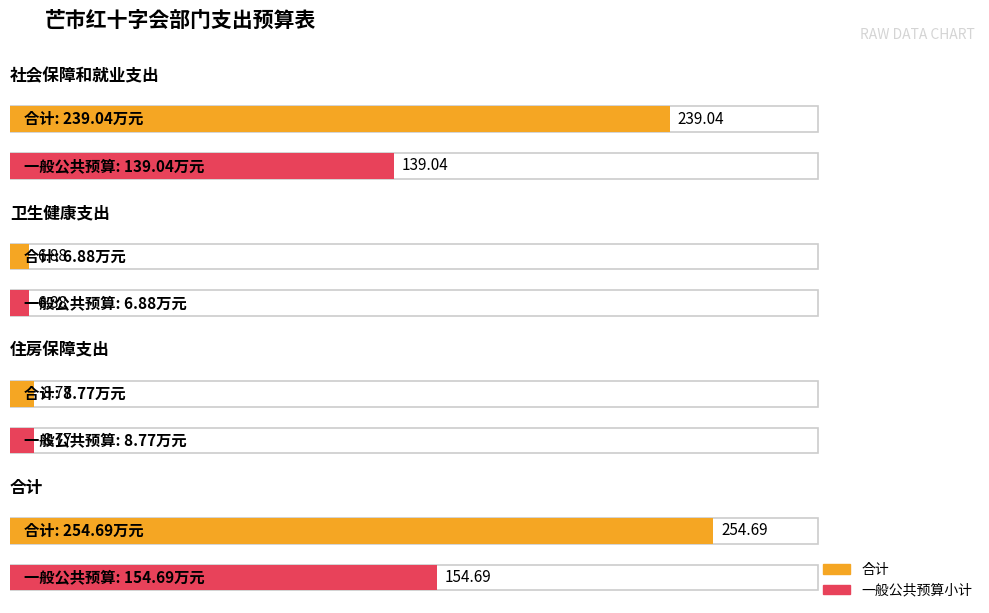

Rank the series by their maximum value, from highest to lowest.

合计, 一般公共预算小计